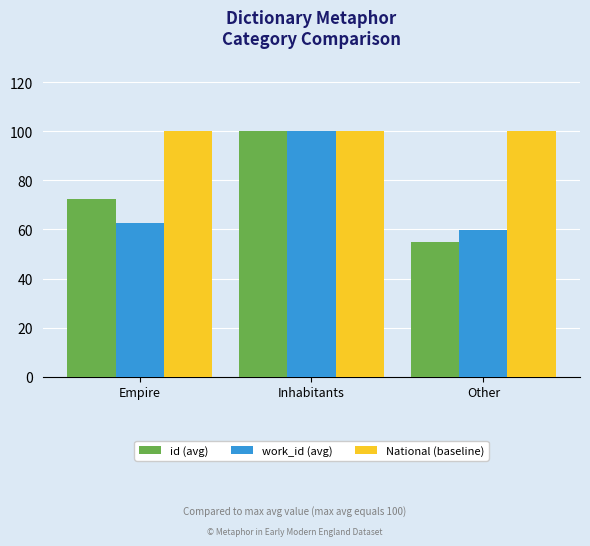

Is the value of National (baseline) at Inhabitants greater than the value of work_id (avg) at Other?

Yes